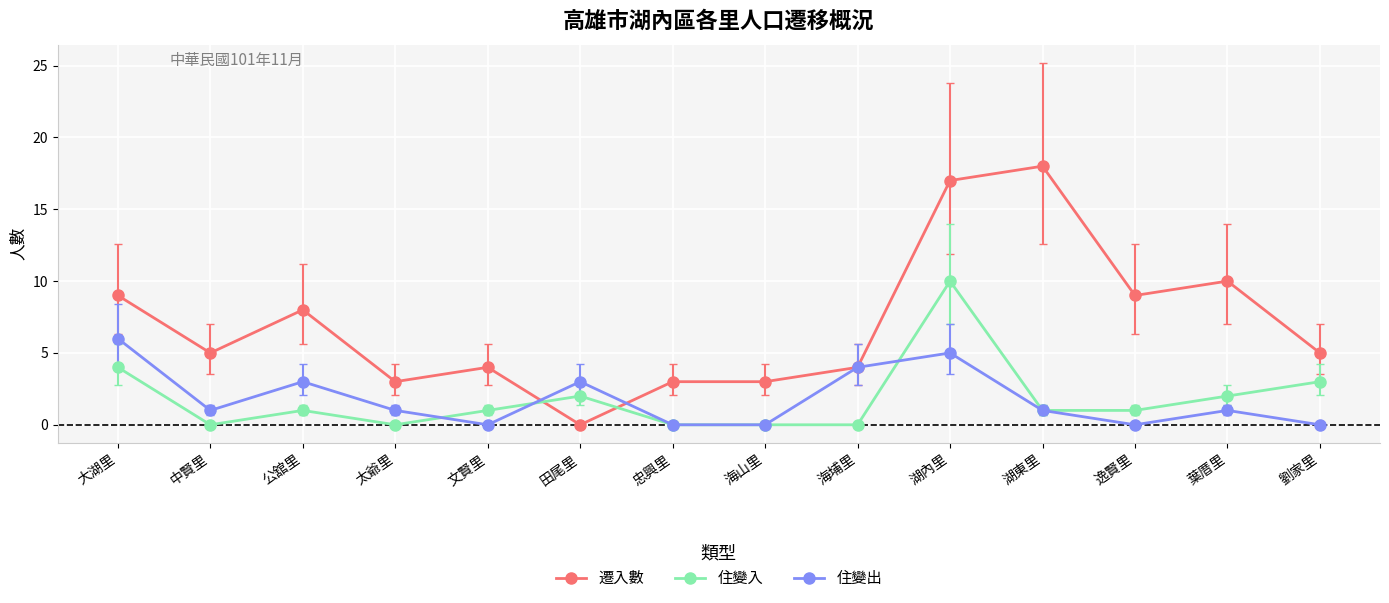

Reading right to left, what are all the values shown in this chart?

遷入數: 劉家里=5	葉厝里=10	逸賢里=9	湖東里=18	湖內里=17	海埔里=4	海山里=3	忠興里=3	田尾里=0	文賢里=4	太爺里=3	公舘里=8	中賢里=5	大湖里=9
住變入: 劉家里=3	葉厝里=2	逸賢里=1	湖東里=1	湖內里=10	海埔里=0	海山里=0	忠興里=0	田尾里=2	文賢里=1	太爺里=0	公舘里=1	中賢里=0	大湖里=4
住變出: 劉家里=0	葉厝里=1	逸賢里=0	湖東里=1	湖內里=5	海埔里=4	海山里=0	忠興里=0	田尾里=3	文賢里=0	太爺里=1	公舘里=3	中賢里=1	大湖里=6